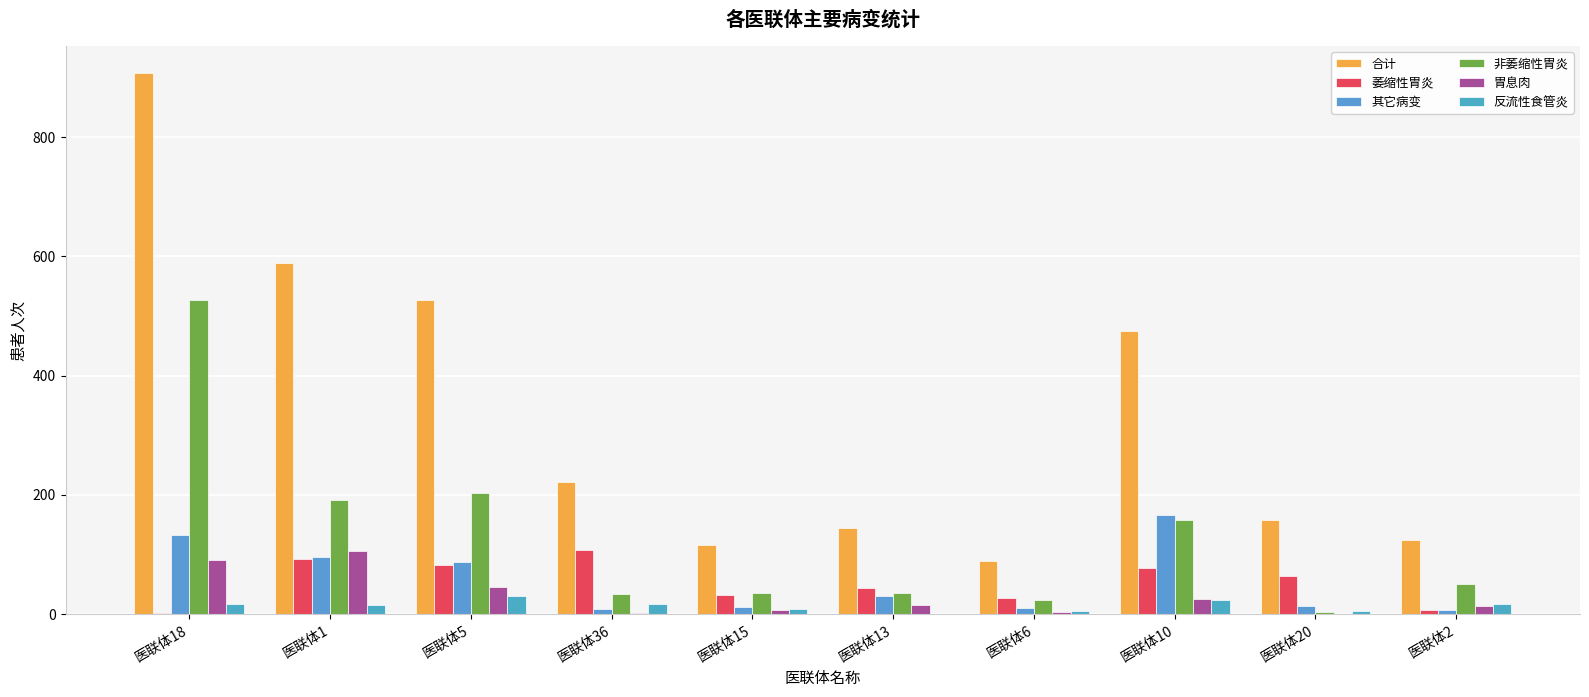

Between 医联体36 and 医联体10, which is larger?

医联体10